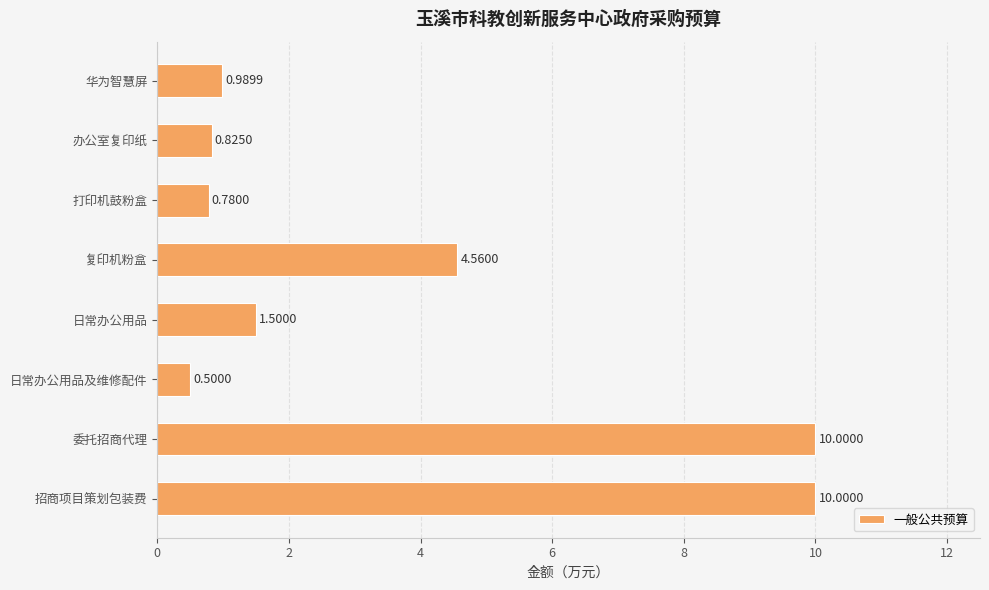

Which has a higher value, 复印机粉盒 or 委托招商代理?

委托招商代理